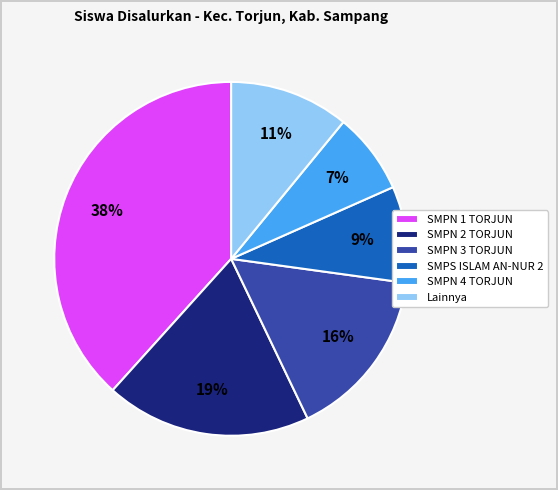

Between SMPN 2 TORJUN and SMPN 4 TORJUN, which is larger?

SMPN 2 TORJUN